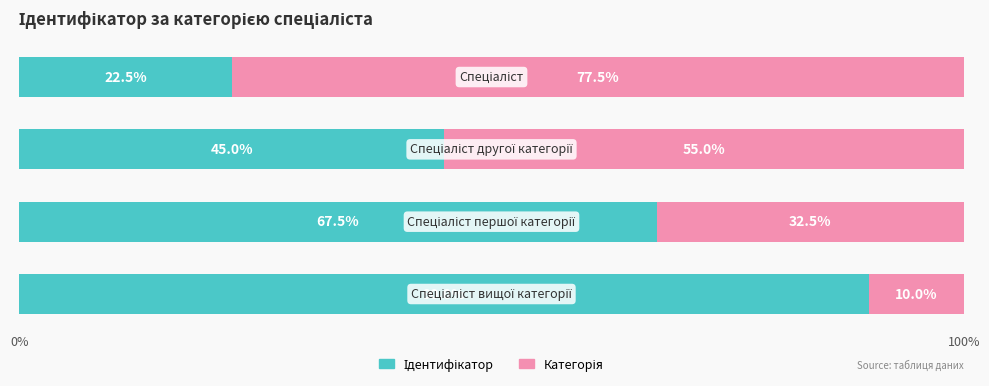

Rank the series by their average value, from lowest to highest.

Категорія, Ідентифікатор